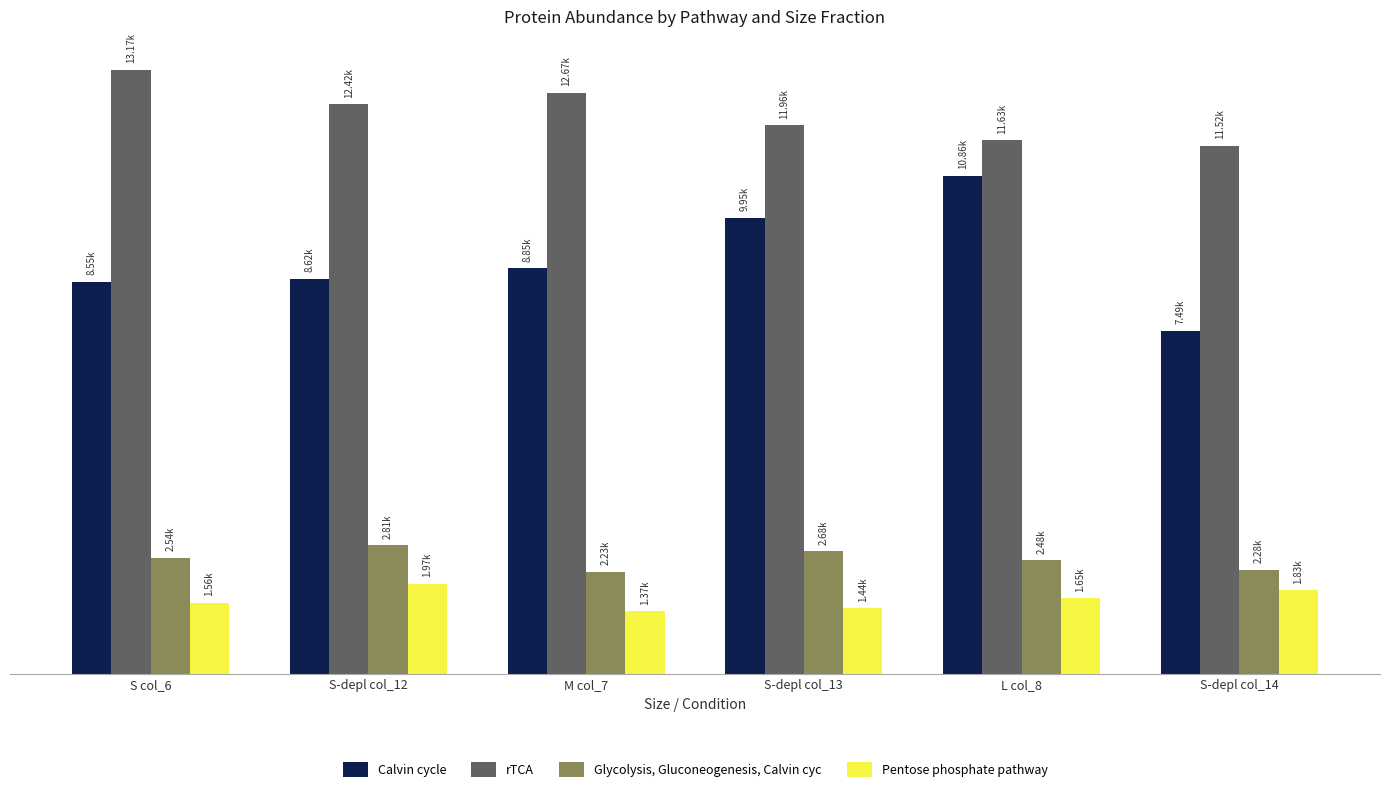

Which label corresponds to the largest value in the chart?

S col_6